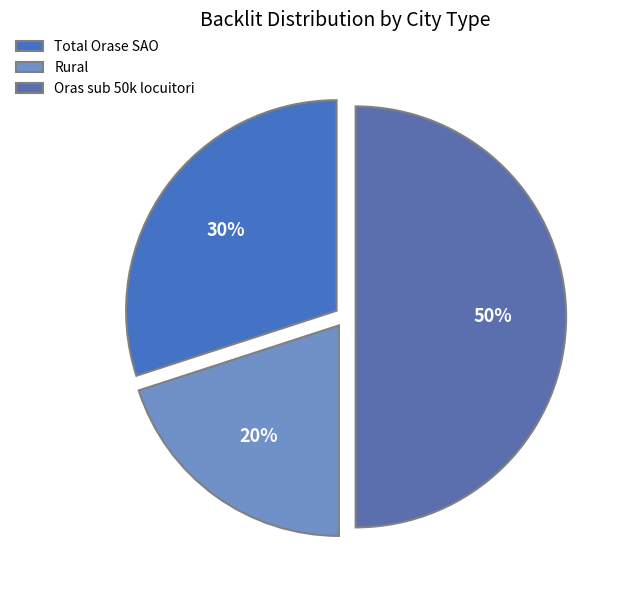

How many slices are in this pie chart?

3